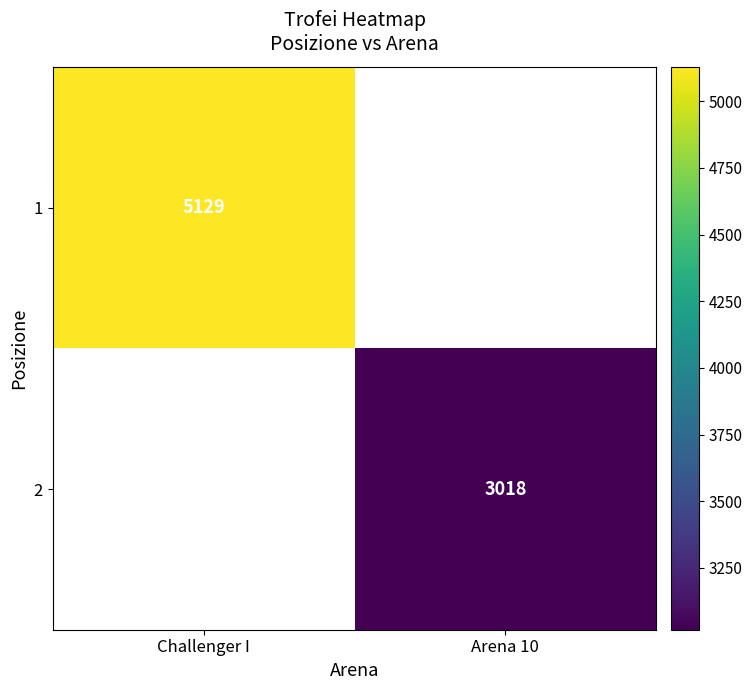

True or false: 1 has a value of 7967.9 at Challenger I.

False